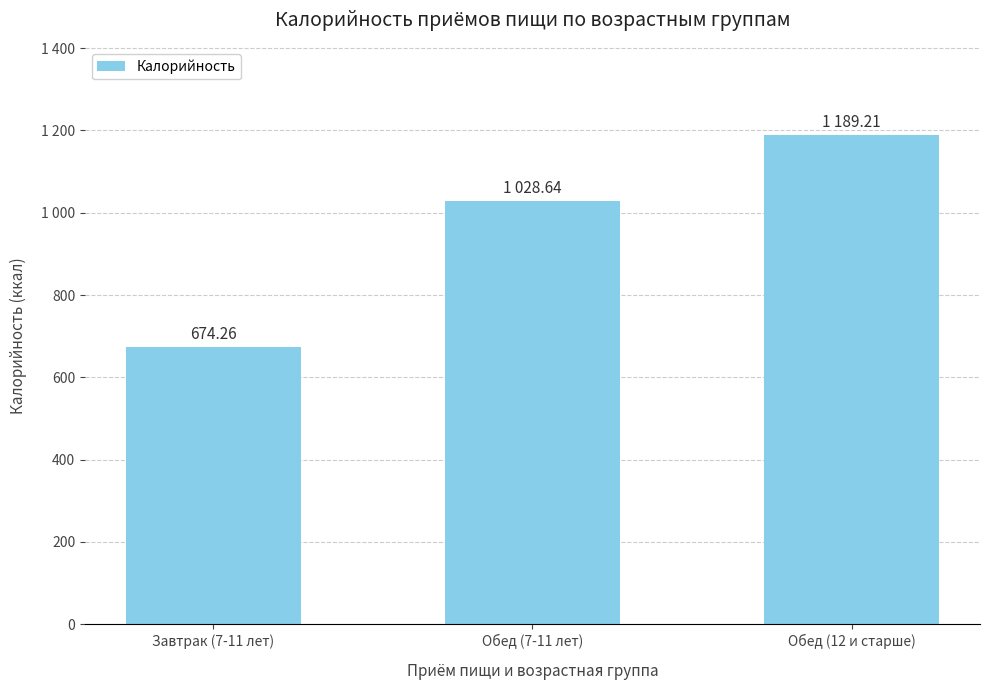

Are the bars horizontal?

No